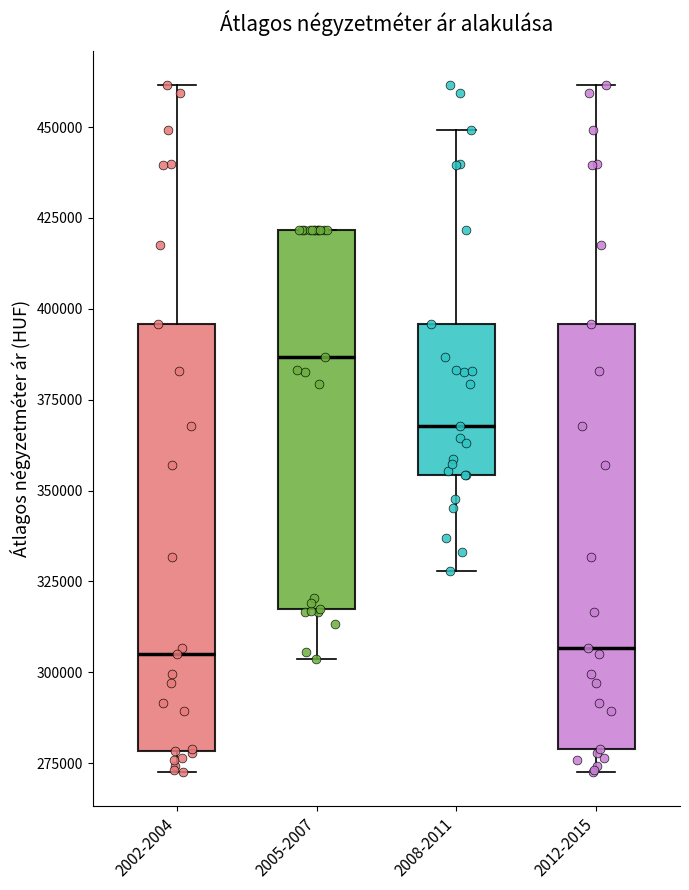

Reading left to right, read every box against the y-axis: the position of its median line, the range the box covers, and the ends of its whiskers. The values are not printed on the chart, so give them approximately, as read against the axis.

2002-2004: median 305000, box 280000 to 395000, whiskers 275000 to 460000
2005-2007: median 385000, box 315000 to 420000, whiskers 305000 to 420000
2008-2011: median 370000, box 355000 to 395000, whiskers 330000 to 450000
2012-2015: median 305000, box 280000 to 395000, whiskers 275000 to 460000